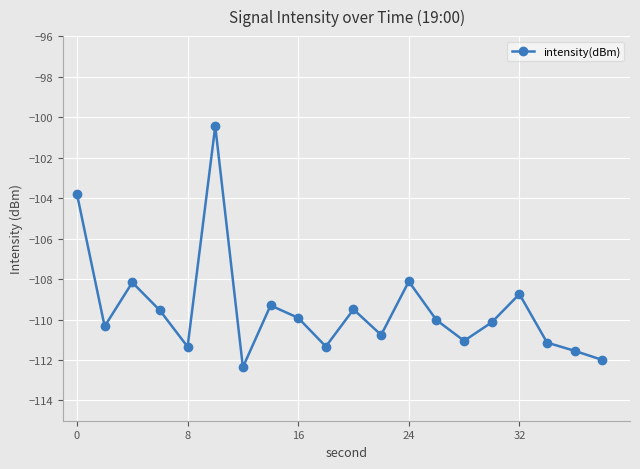

True or false: the data has more than 1 interior local peaks.

True